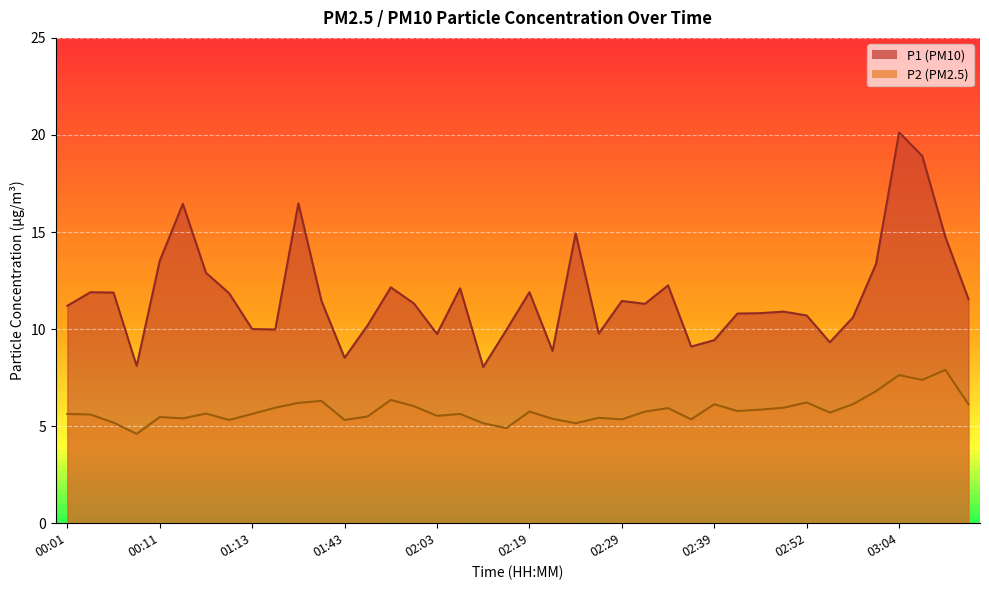

What is the difference between the second highest and second lowest values in the P2 series?

2.7